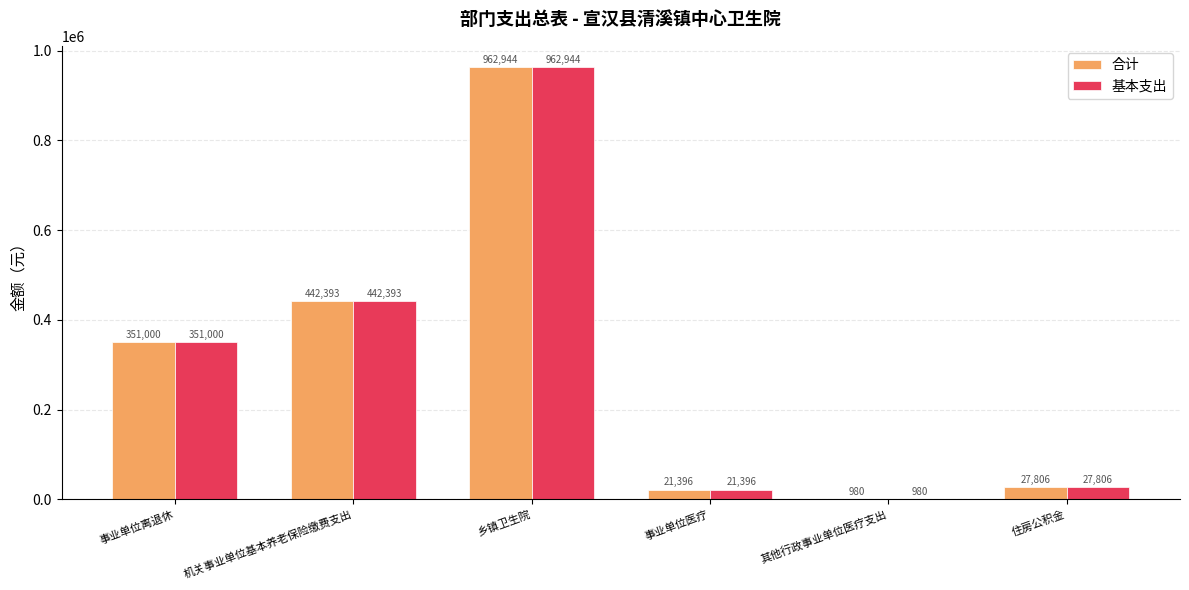

Reading left to right, transcribe all the data shown in this chart.

合计: 351000	442393	962944	21396	980	27806
基本支出: 351000	442393	962944	21396	980	27806